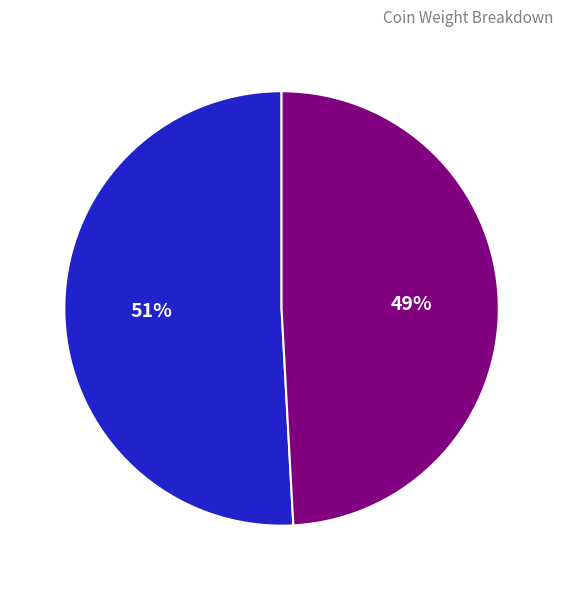

To the nearest percent, what is the difference between the largest and smallest slice percentages?

2%